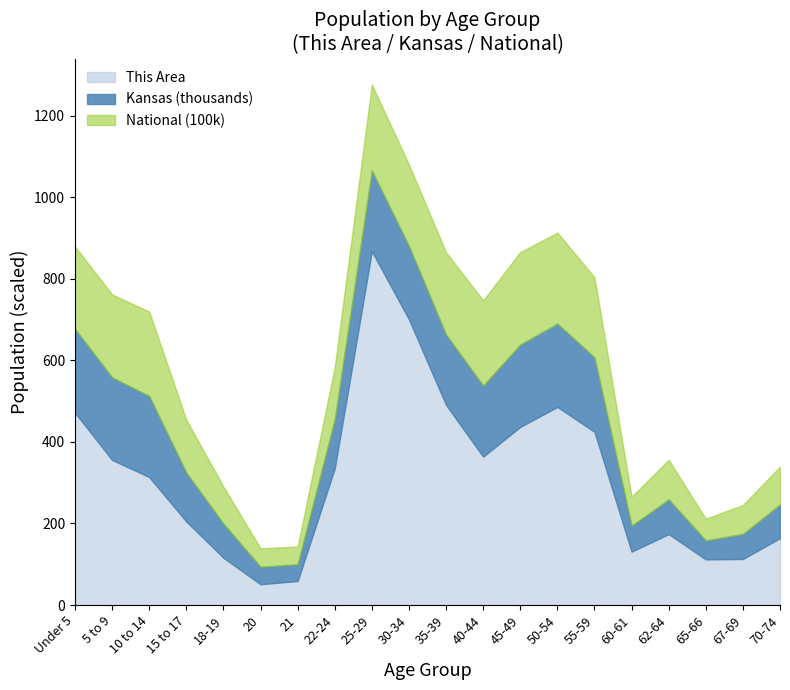

What is the label of the 5th point from the left?

18-19